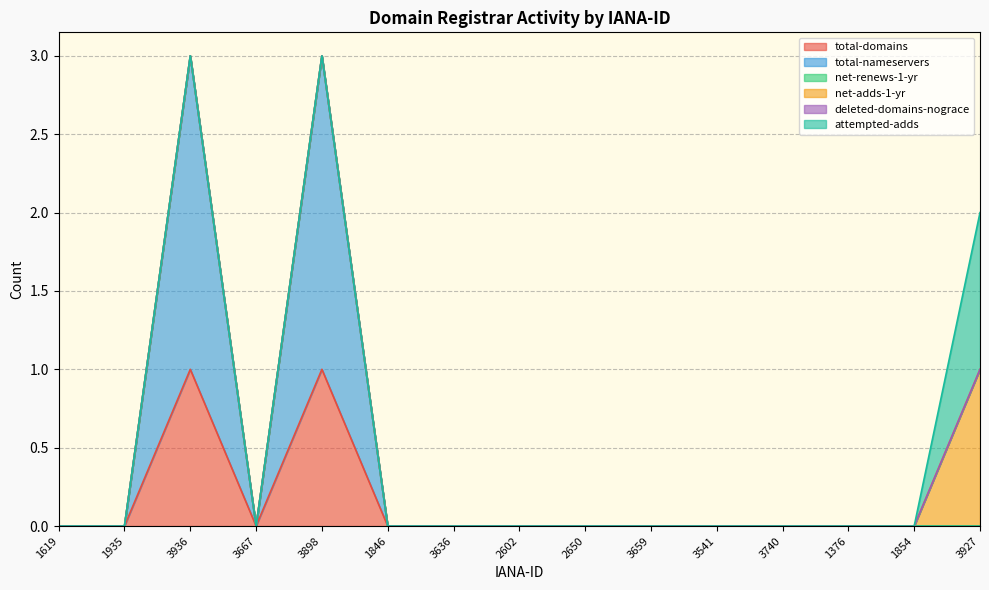

How many lines are shown in the chart?

6